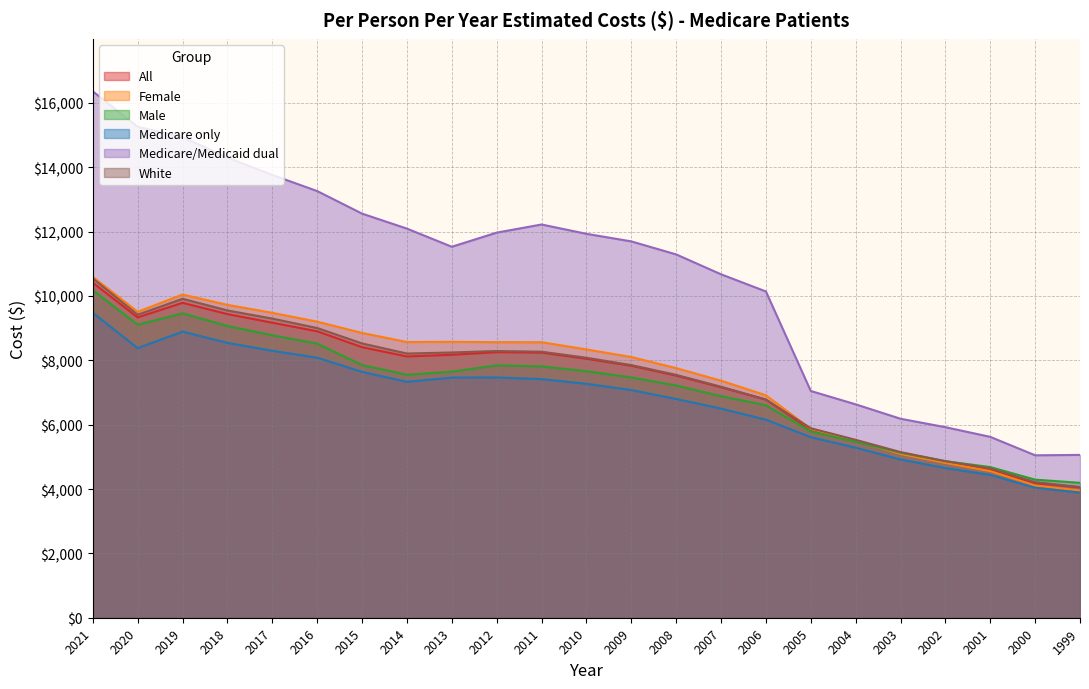

Between 2021 and 2011, which series saw the biggest shift?

Medicare/Medicaid dual